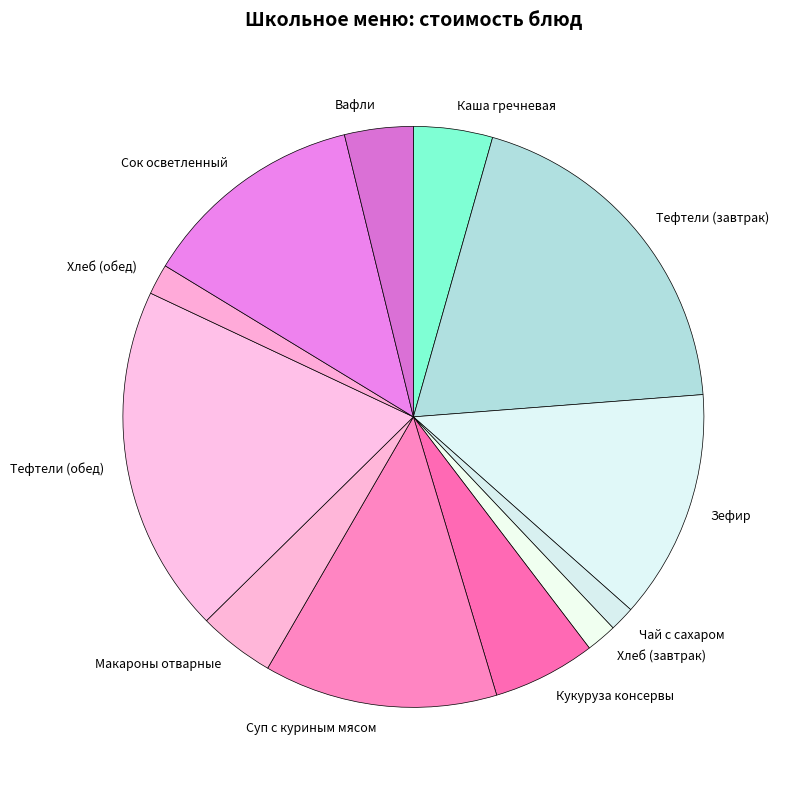

Which has a higher value, Чай с сахаром or Зефир?

Зефир